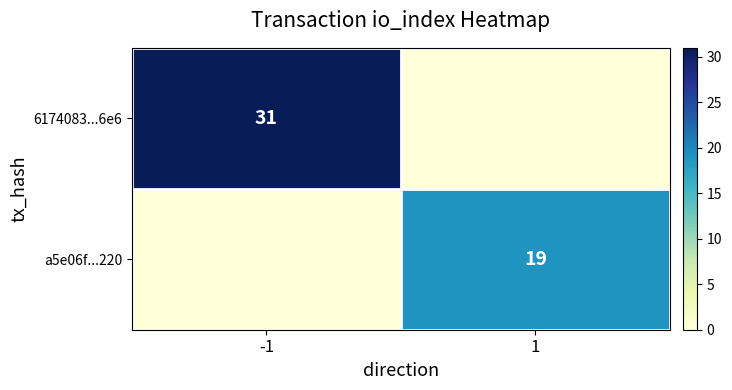

Is it true that a5e06f...220 equals 28 at 1?

False